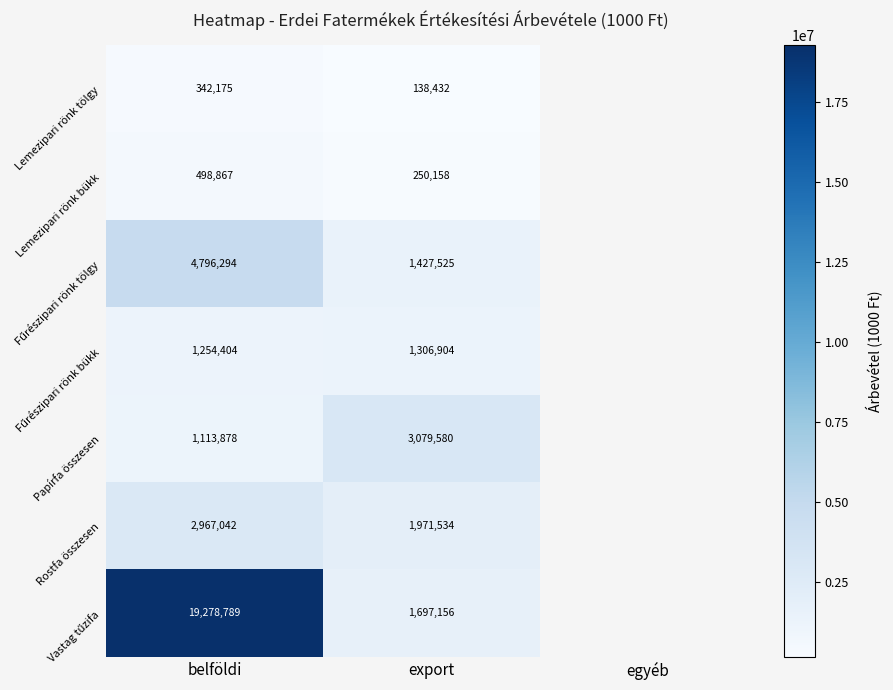

What is the total value across all series at export?

9871289